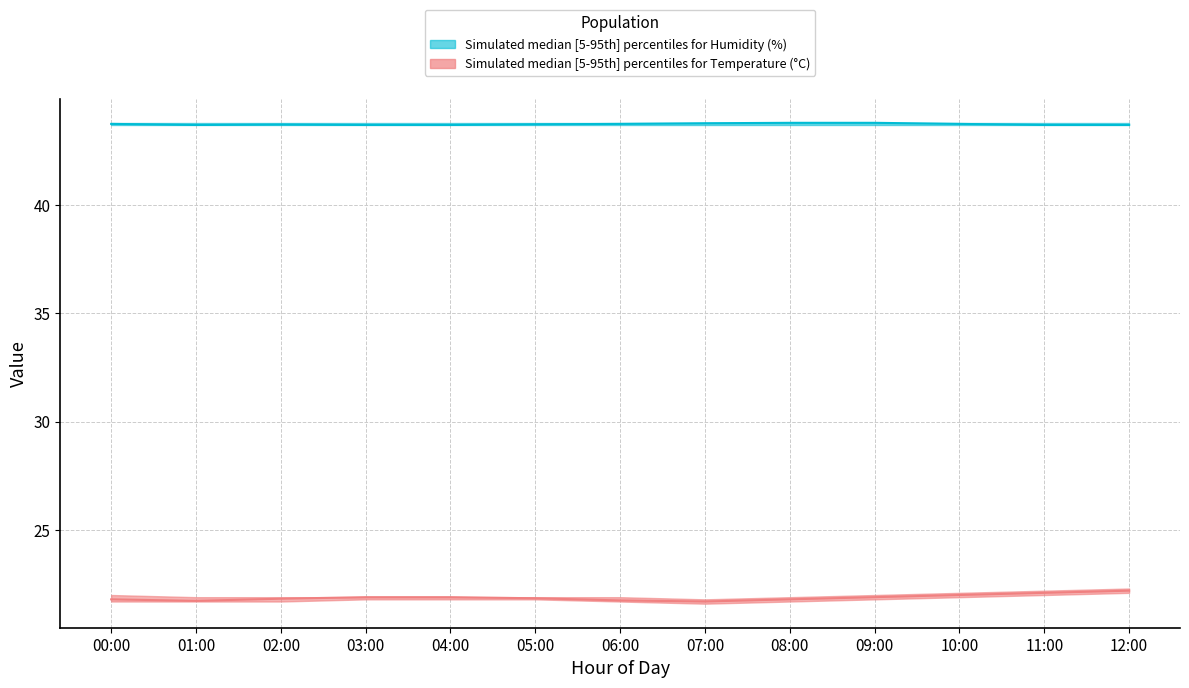

At 07:00, list the series in order from largest to smallest.

humidity_upper, humidity_median, humidity_lower, temperature_upper, temperature_median, temperature_lower